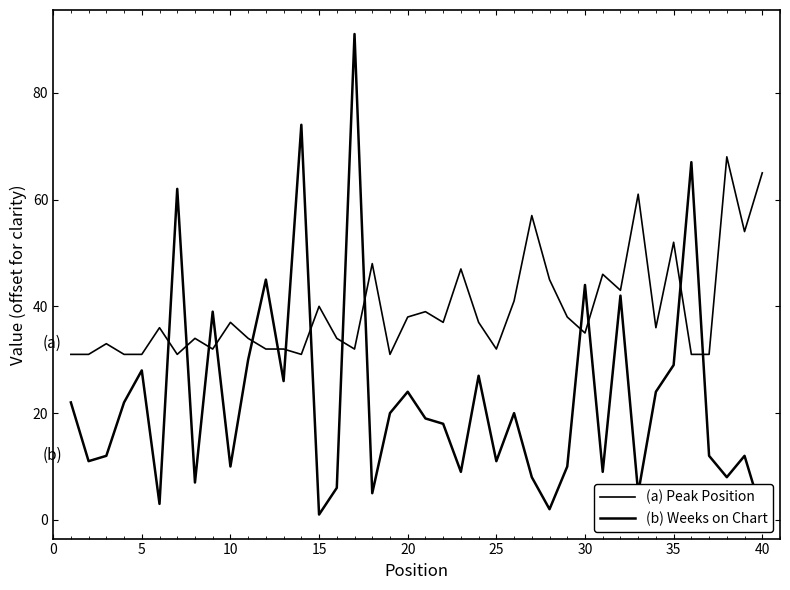

What is the approximate value of (a) Peak Position at 15, to the nearest 5?

35